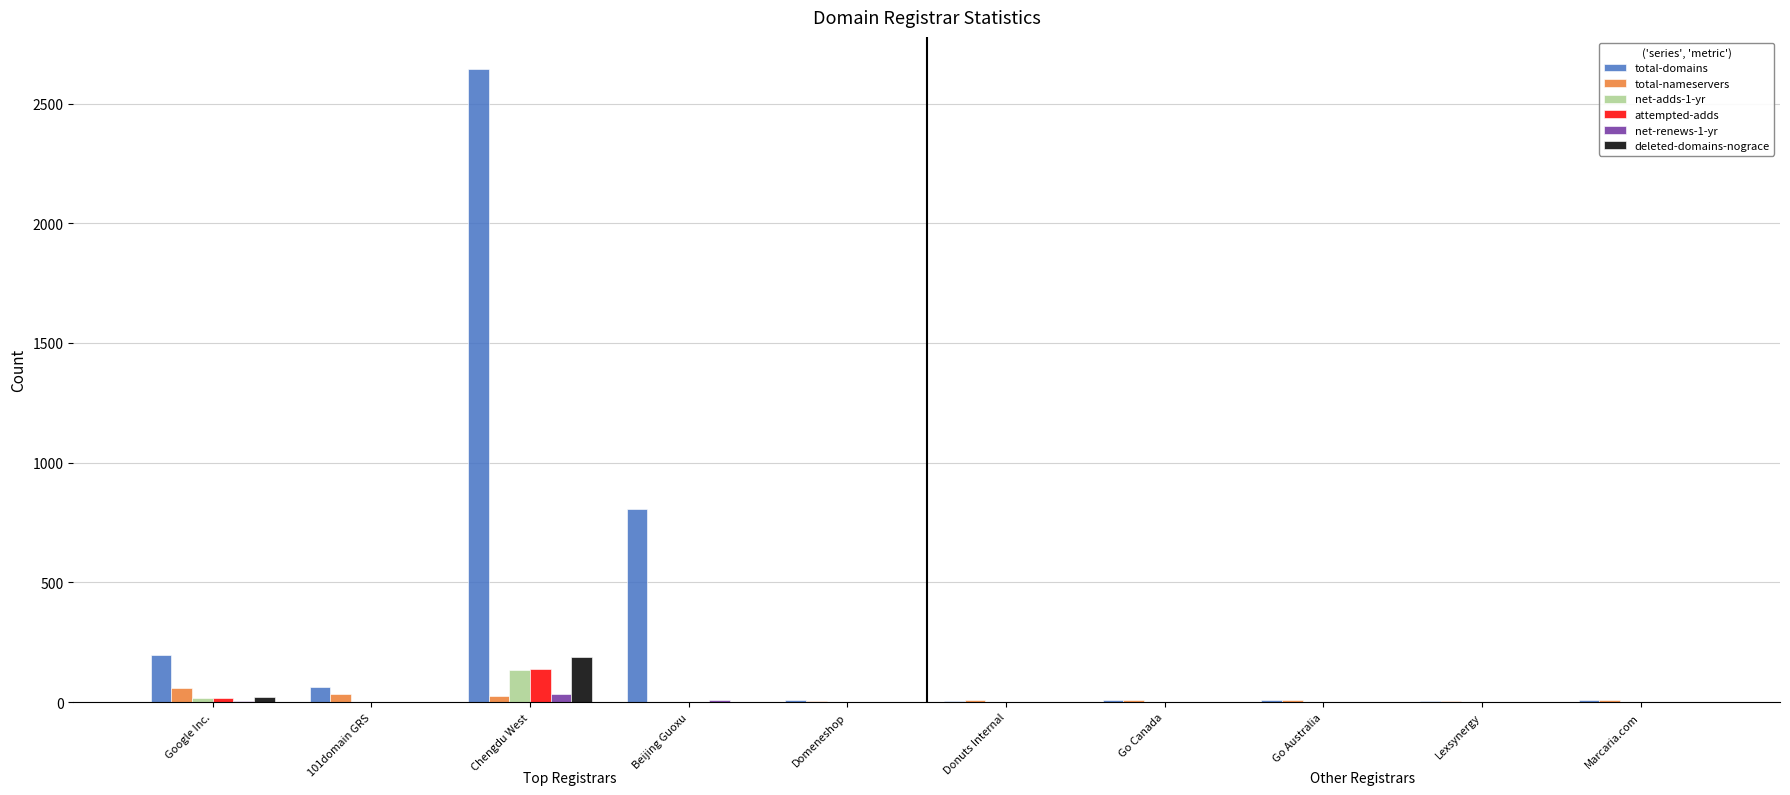

How many groups of bars are there?

10